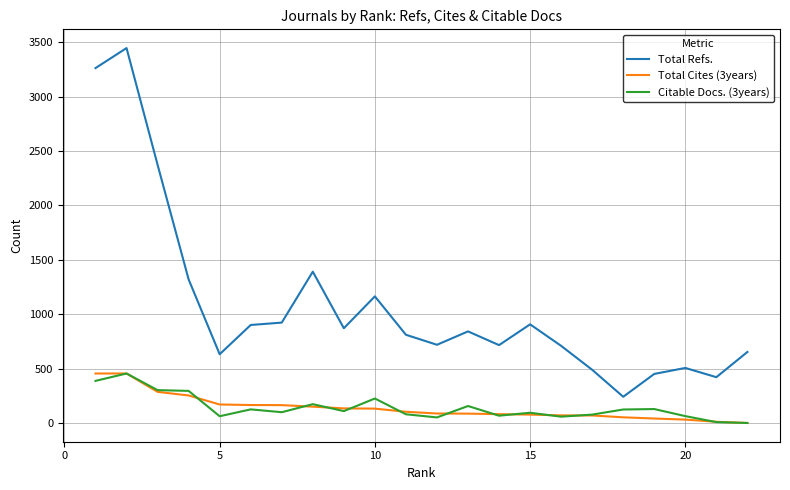

What are all the series names shown in the legend?

Total Refs., Total Cites (3years), Citable Docs. (3years)